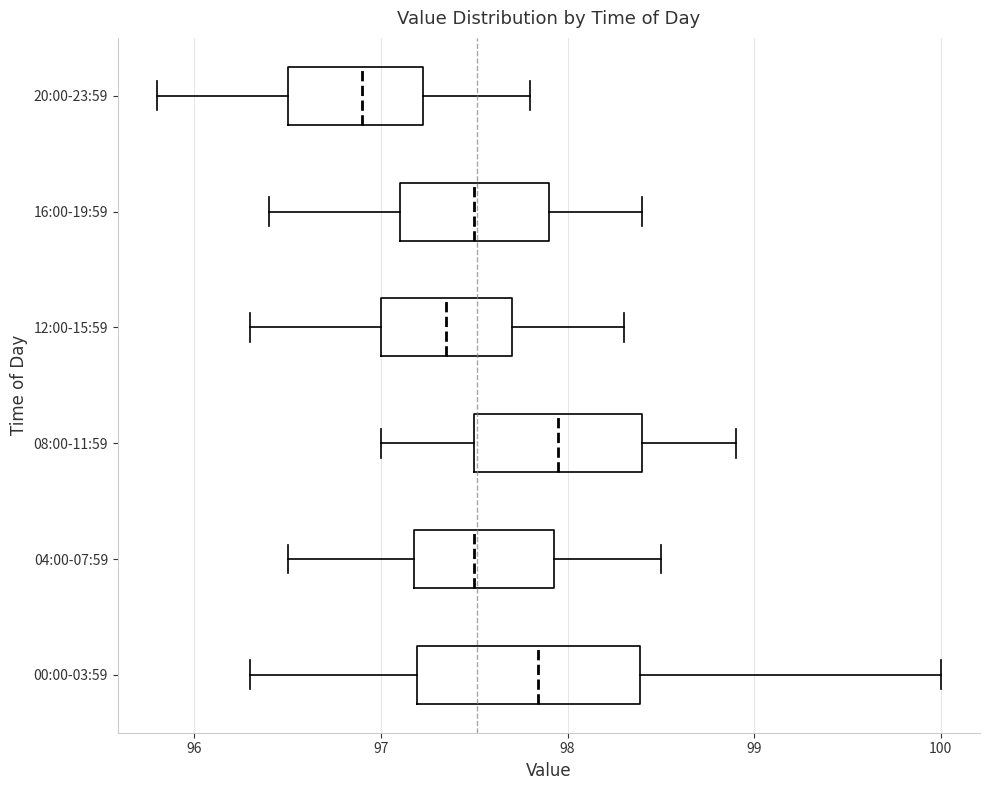

Reading bottom to top, read every box against the x-axis: the position of its median line, the range the box covers, and the ends of its whiskers. The values are not printed on the chart, so give them approximately, as read against the axis.

00:00-03:59: median 97.8, box 97.2 to 98.4, whiskers 96.3 to 100.0
04:00-07:59: median 97.5, box 97.2 to 97.9, whiskers 96.5 to 98.5
08:00-11:59: median 98.0, box 97.5 to 98.4, whiskers 97.0 to 98.9
12:00-15:59: median 97.4, box 97.0 to 97.7, whiskers 96.3 to 98.3
16:00-19:59: median 97.5, box 97.1 to 97.9, whiskers 96.4 to 98.4
20:00-23:59: median 96.9, box 96.5 to 97.2, whiskers 95.8 to 97.8